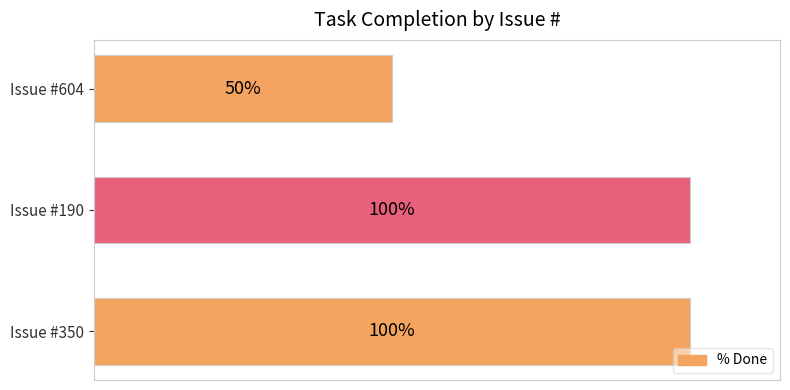

Which label corresponds to the smallest value in the chart?

Issue #604